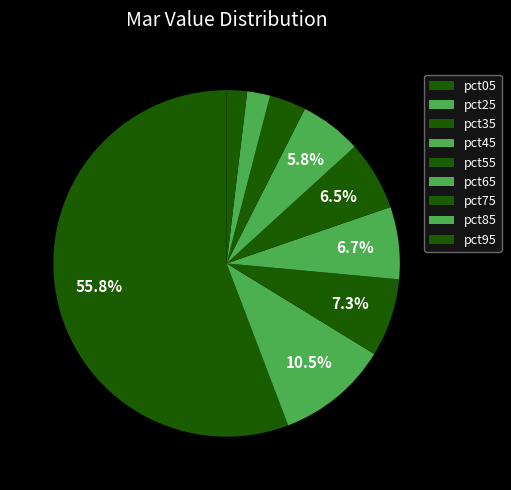

Is the sum of pct75 and pct65 greater than half?

No